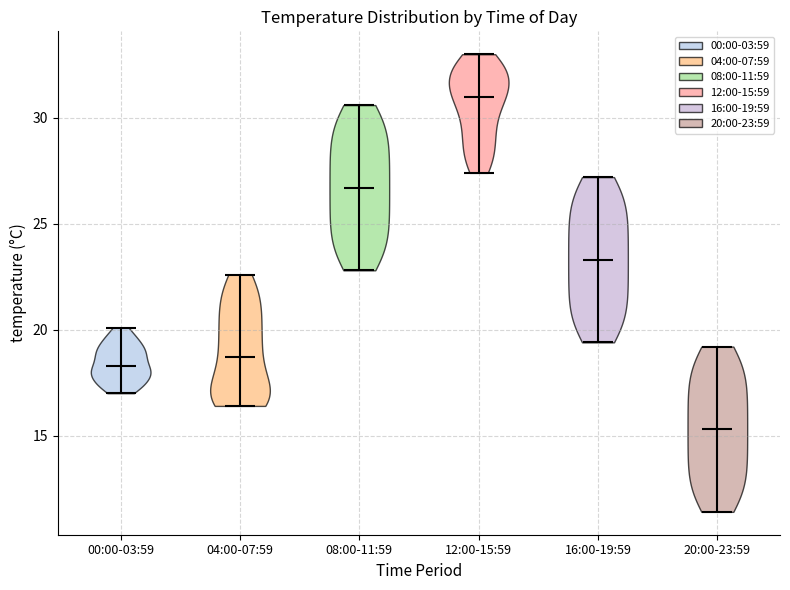

What is the lowest point the violin for 08:00-11:59 reaches on the y-axis? The values are not printed on the chart, so give them approximately, as read against the axis.

23.0